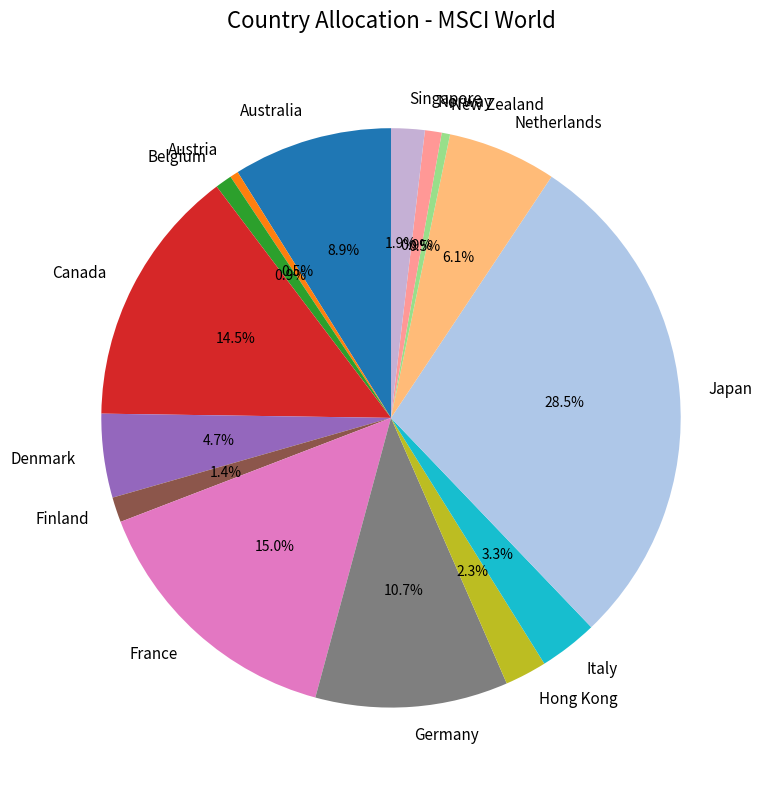

To the nearest percent, what percentage of the pie is Singapore?

2%